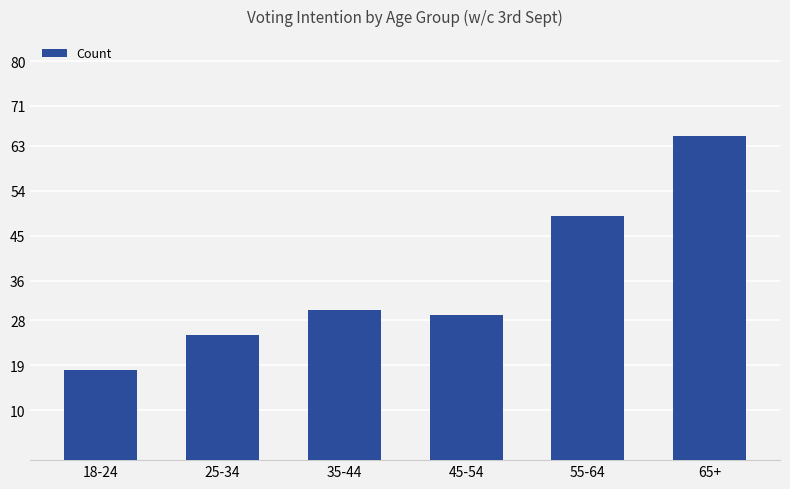

Reading left to right, transcribe all the data shown in this chart.

18-24=18	25-34=25	35-44=30	45-54=29	55-64=49	65+=65